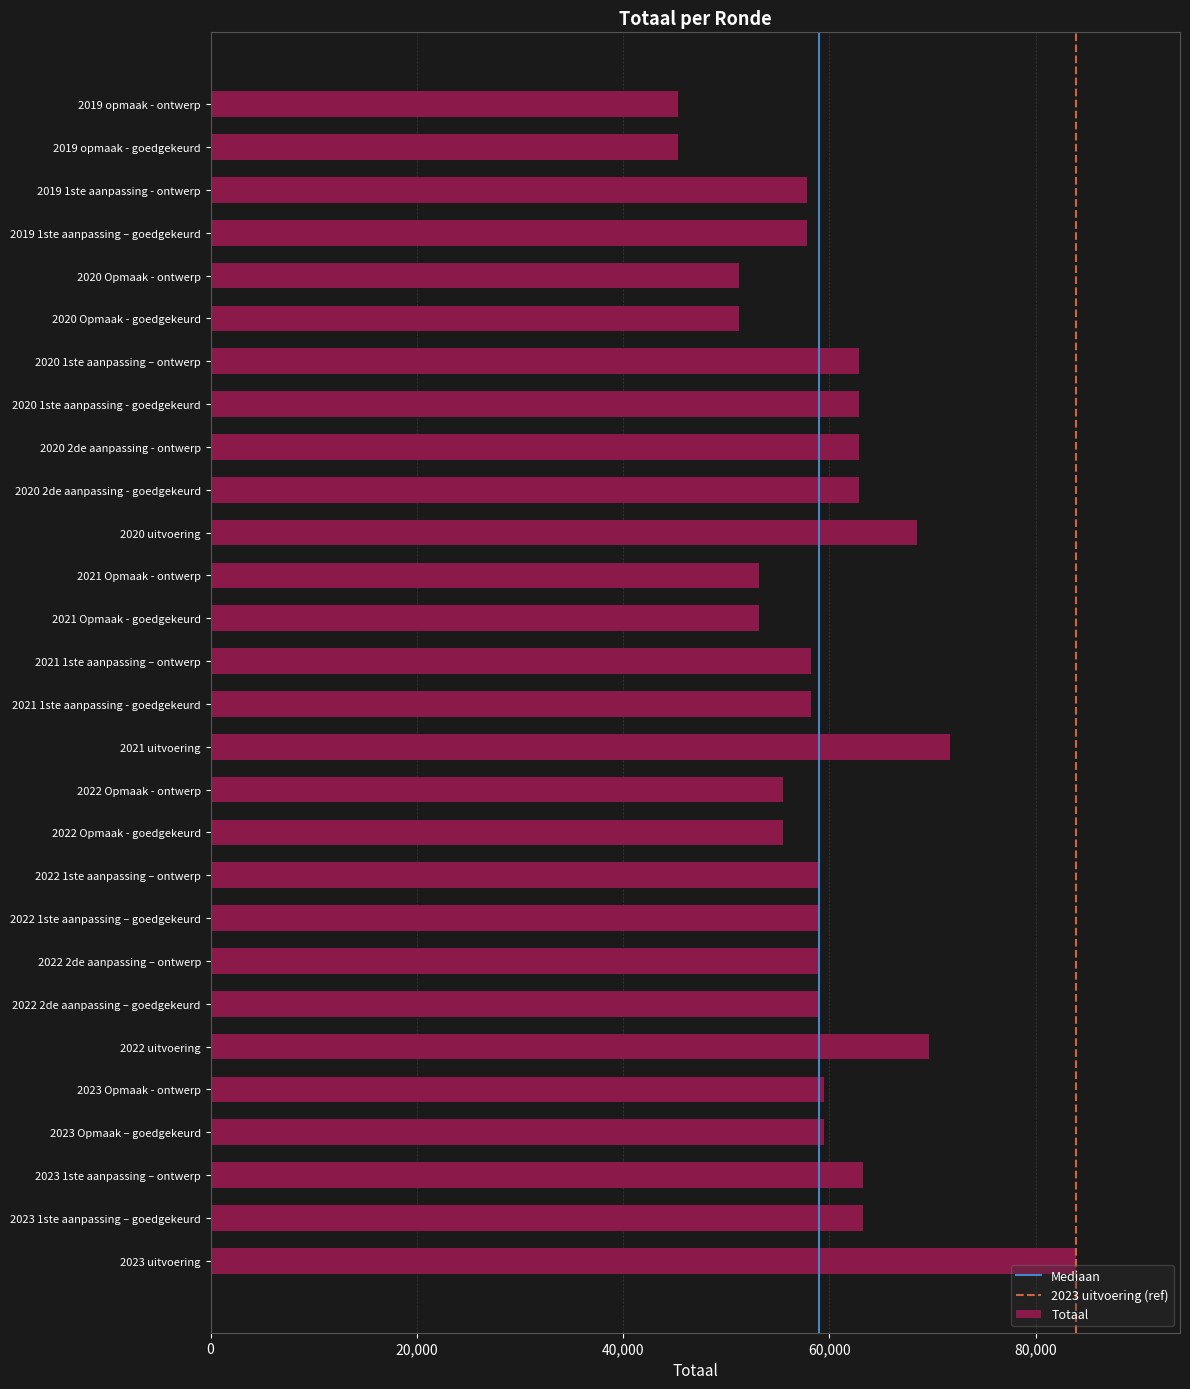

Is it true that the value at 2022 2de aanpassing – goedgekeurd is 20573?

False